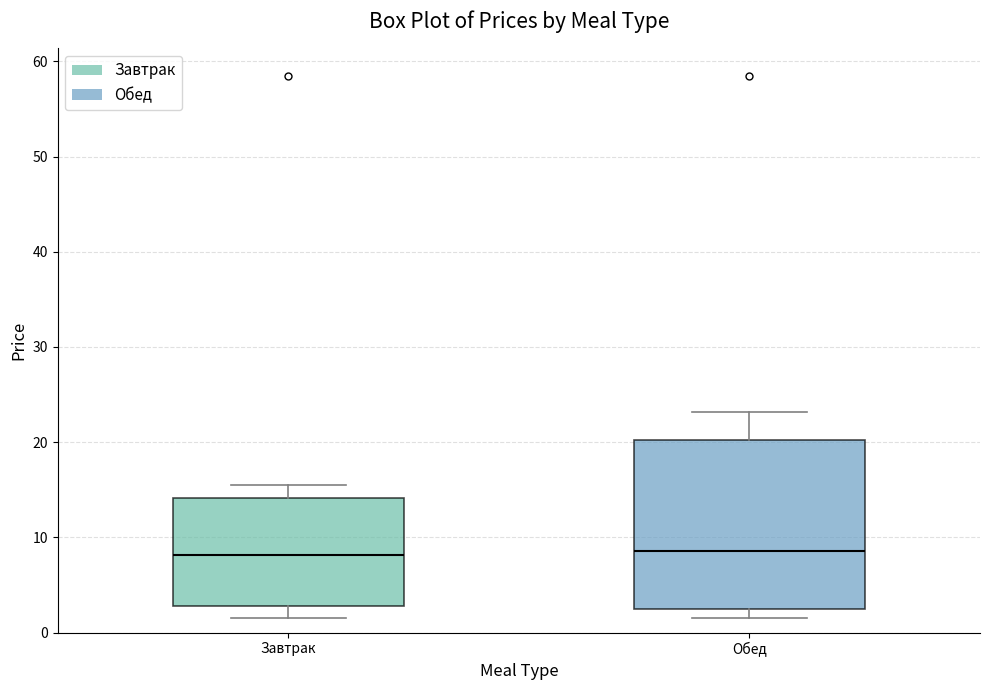

Where does the upper whisker of the box for Обед end on the y-axis? The values are not printed on the chart, so give them approximately, as read against the axis.

23